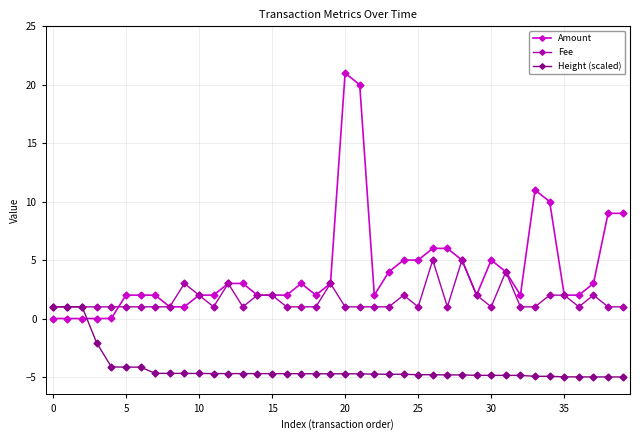

What is the maximum value for Height (scaled)?

1.0